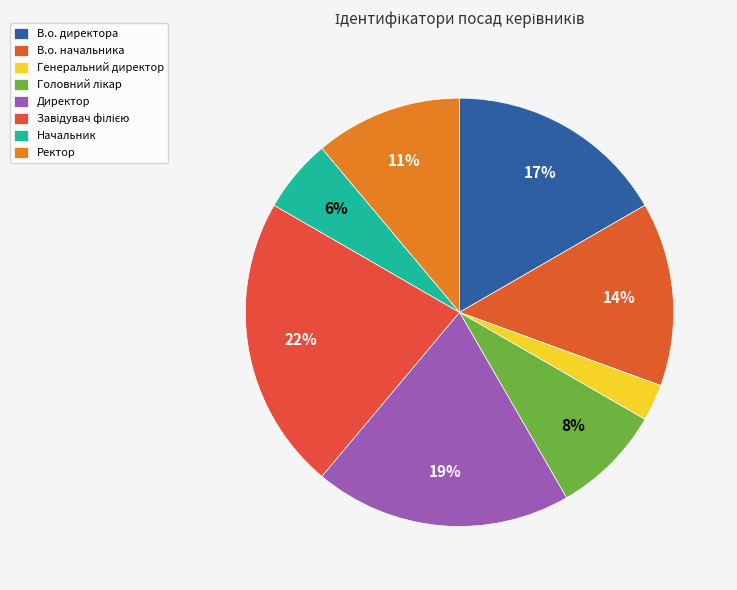

Does any single category account for the majority?

No